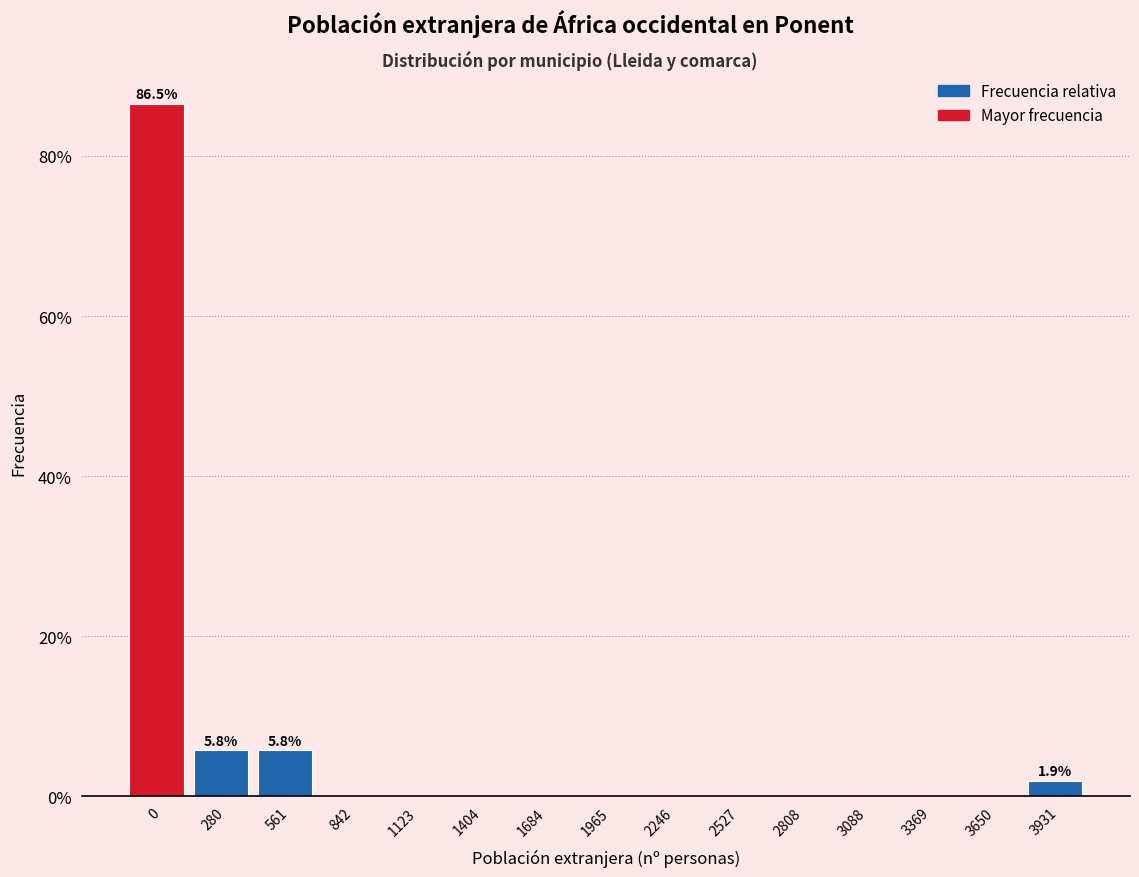

Reading right to left, transcribe all the data shown in this chart.

3931=1.9	3650=0.0	3369=0.0	3088=0.0	2808=0.0	2527=0.0	2246=0.0	1965=0.0	1684=0.0	1404=0.0	1123=0.0	842=0.0	561=5.8	280=5.8	0=86.5